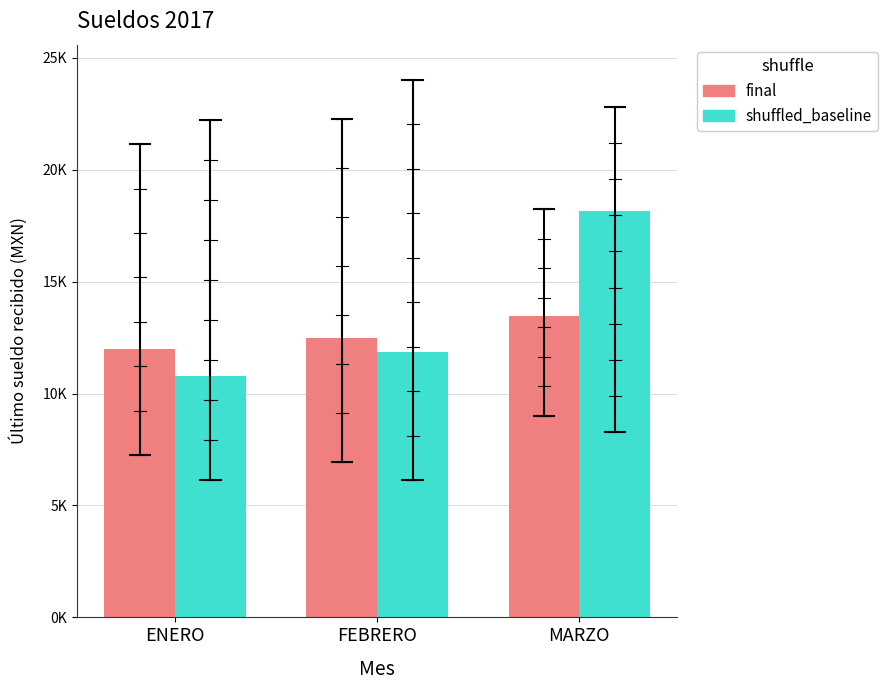

Read the final value at MARZO.

13451.9